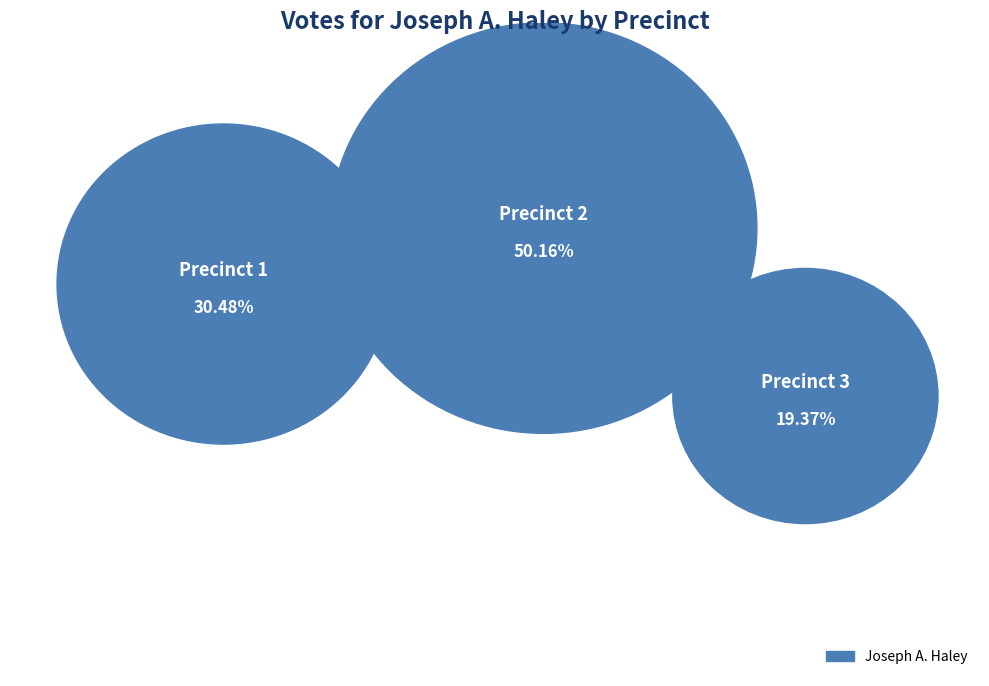

Is there any slice that represents more than half of the pie?

Yes